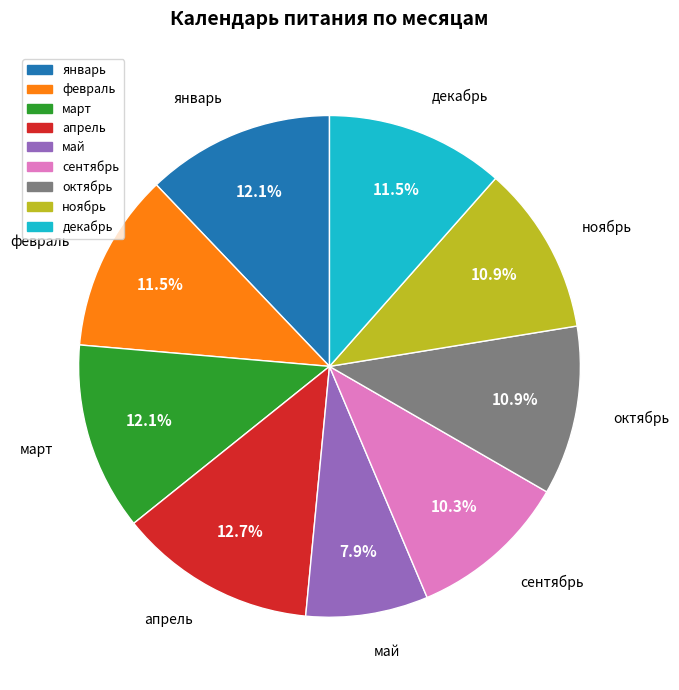

Is there a majority slice in this chart?

No